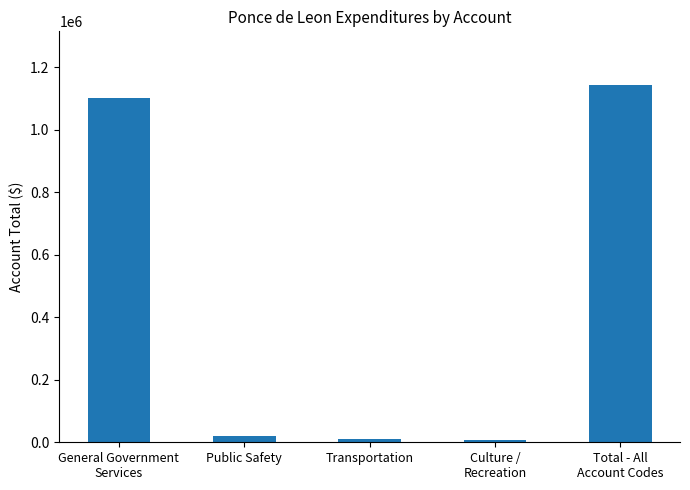

What value does the data have at Transportation, to the nearest 10?

11570